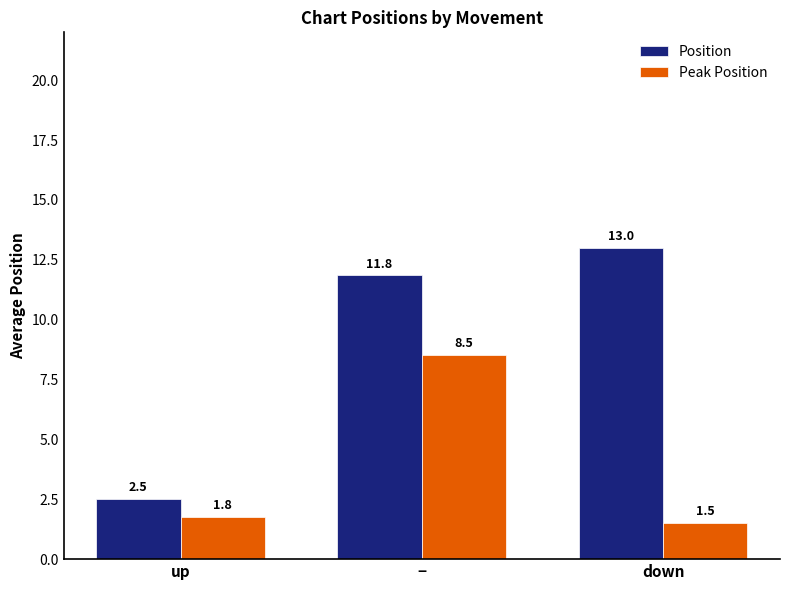

Reading left to right, what are all the values shown in this chart?

Position: 2.5	11.8	13.0
Peak Position: 1.8	8.5	1.5